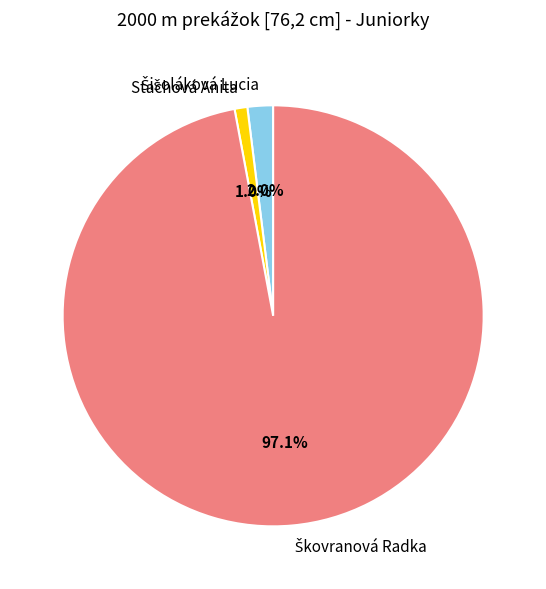

Which slice is the smallest?

Stachová Anita